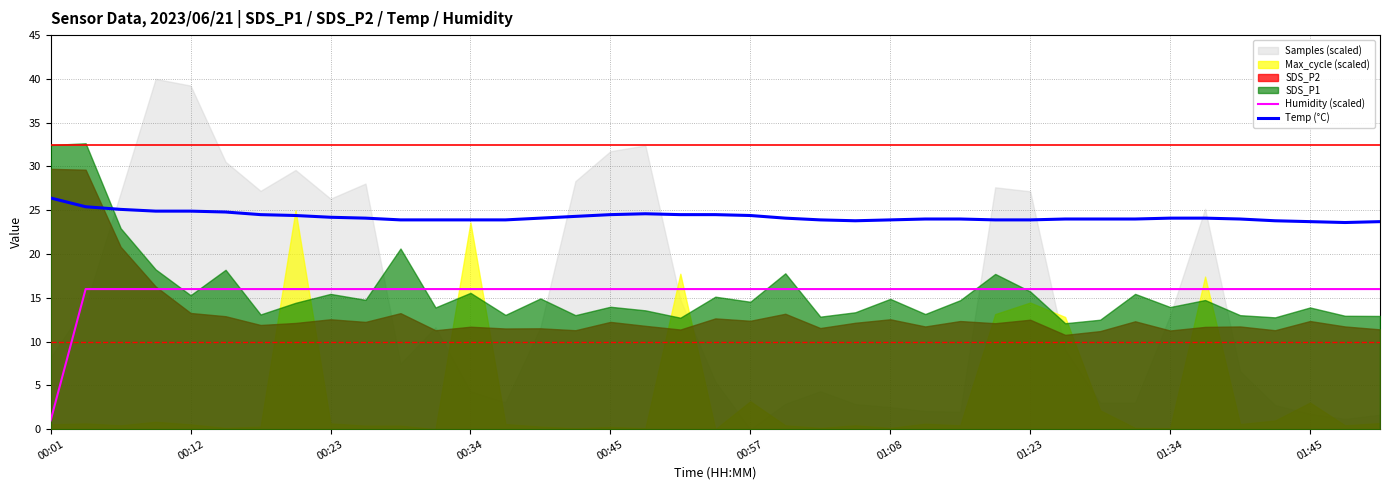

The value of Temp (°C) at 00:12 is 24.9. True or false?

True